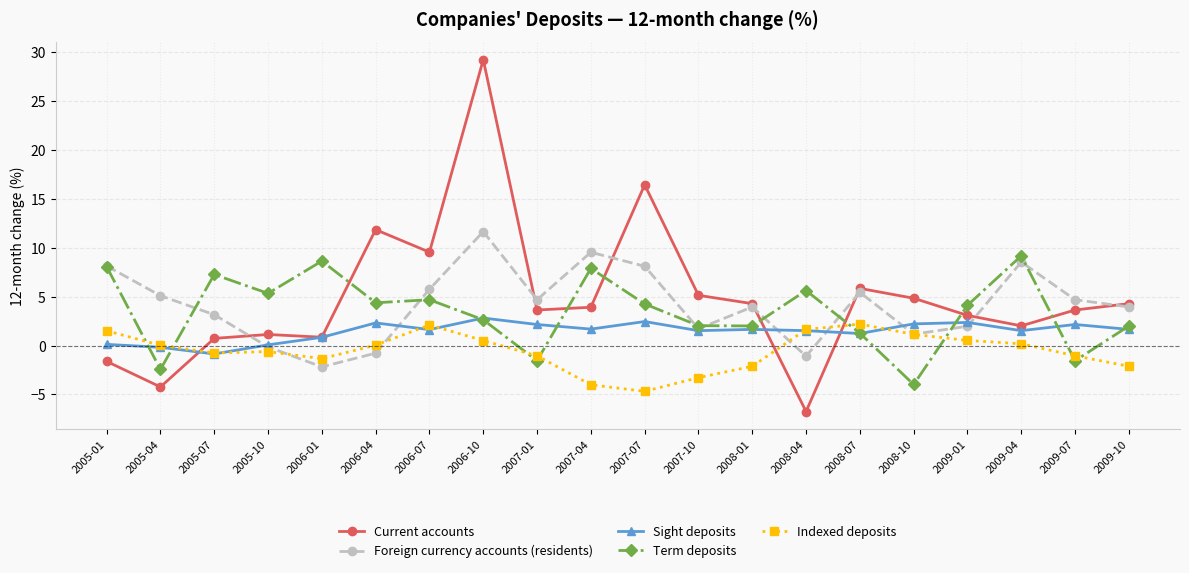

Between which two adjacent categories do Current accounts and Term deposits first intersect?

2006-01 and 2006-04